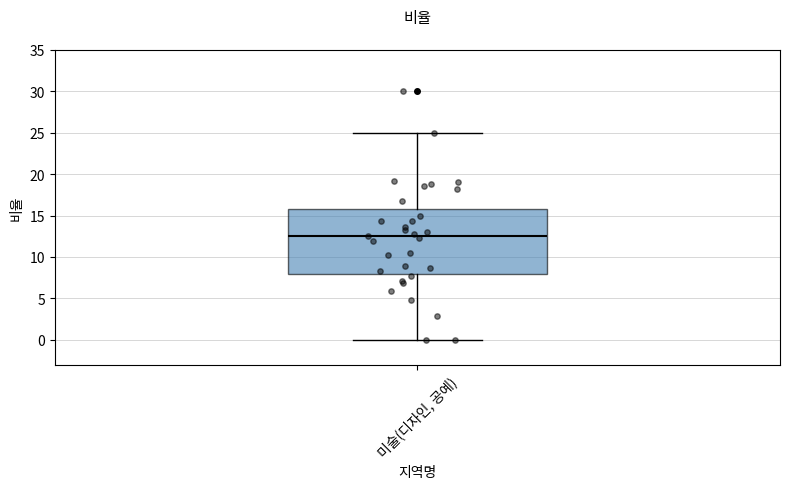

Transcribe this box plot: give where the median line is, the range the box spans, and where the two whiskers end, as read against the y-axis. The values are not printed on the chart, so give them approximately, as read against the axis.

median 12.5, box 8.0 to 16.0, whiskers 0.0 to 25.0